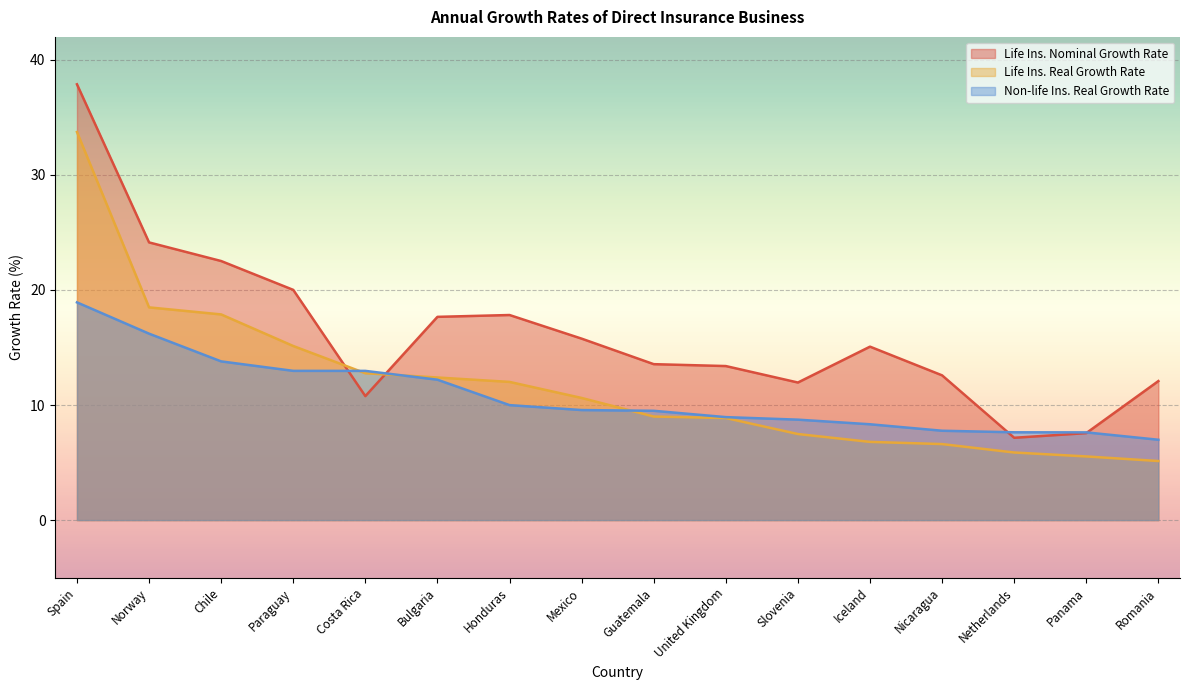

Where is Life Ins. Real Growth Rate nearest to the value 19?

Norway